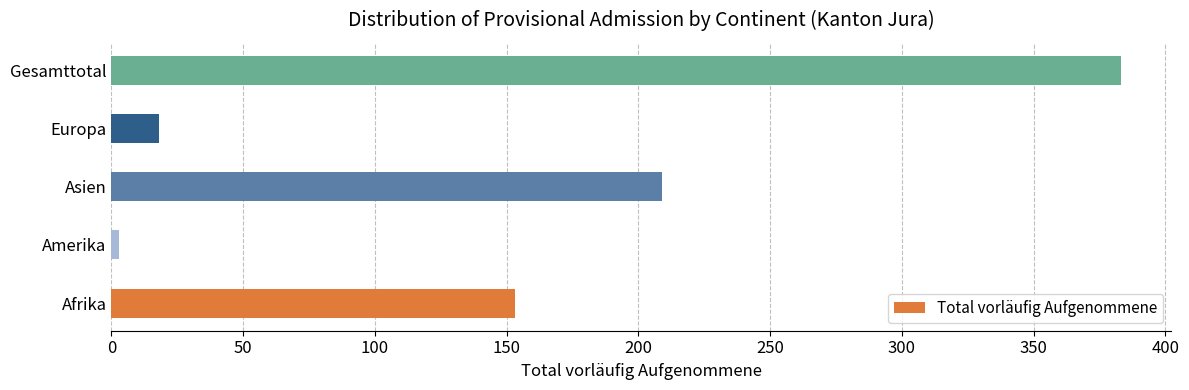

What is the difference between the maximum and second lowest values?

365